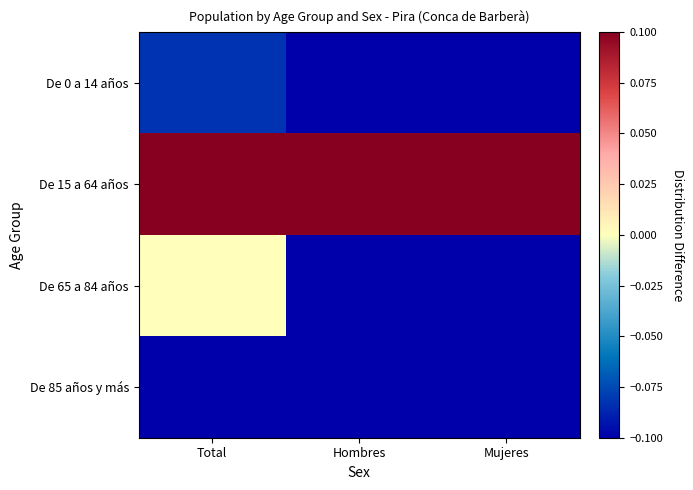

What is the difference between the highest and lowest values at Mujeres?

1.6